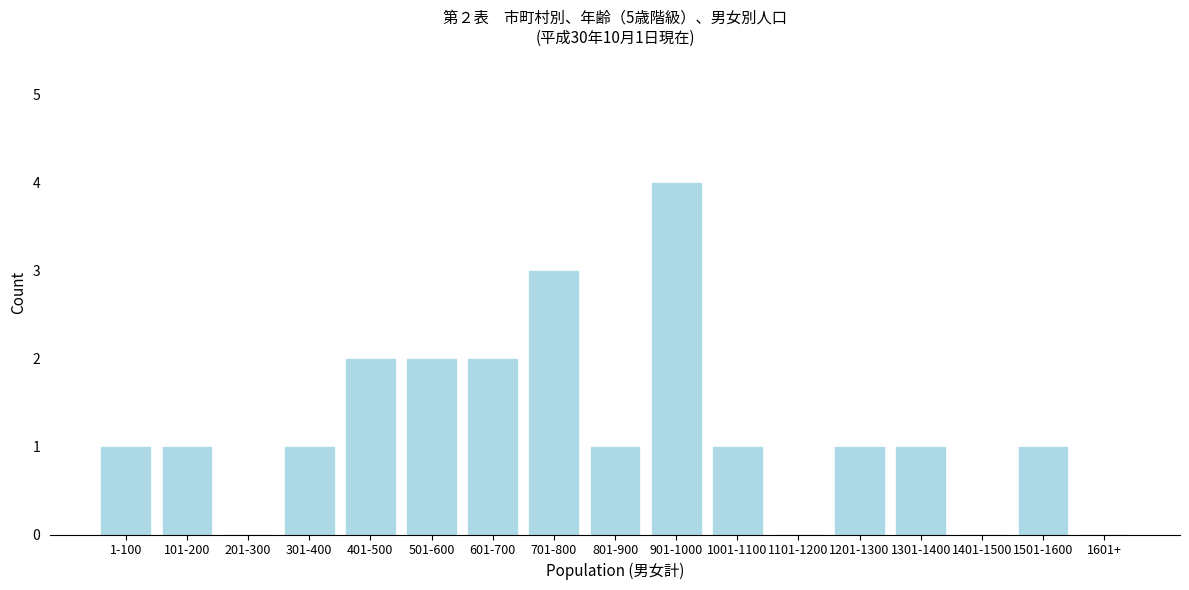

Reading left to right, list all the values displayed in this chart.

1-100=1	101-200=1	201-300=0	301-400=1	401-500=2	501-600=2	601-700=2	701-800=3	801-900=1	901-1000=4	1001-1100=1	1101-1200=0	1201-1300=1	1301-1400=1	1401-1500=0	1501-1600=1	1601+=0